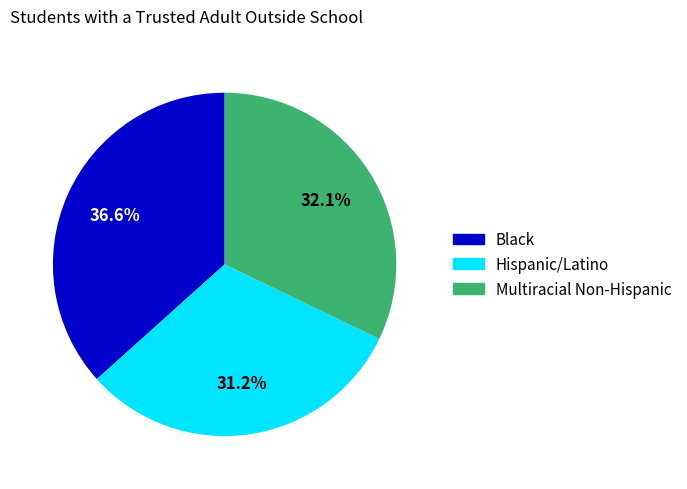

Is there a majority slice in this chart?

No